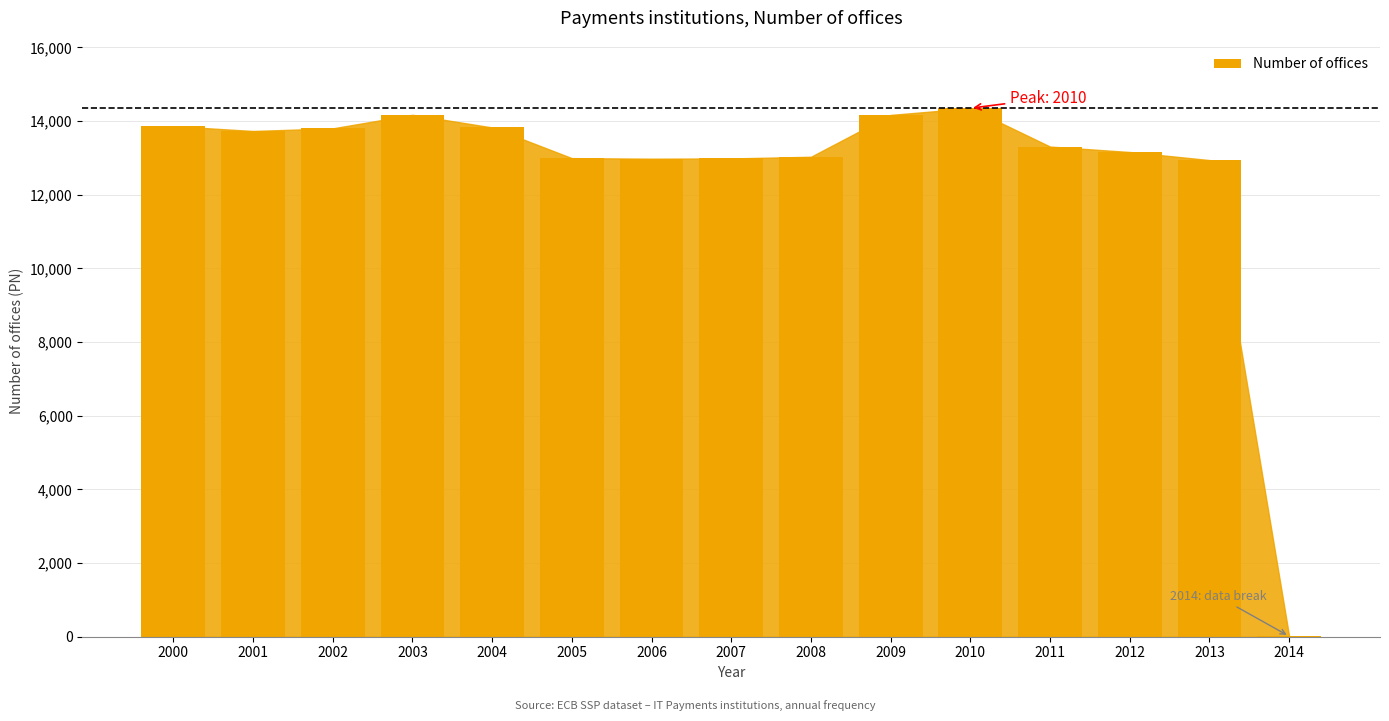

What is the maximum value shown in the chart?

14349